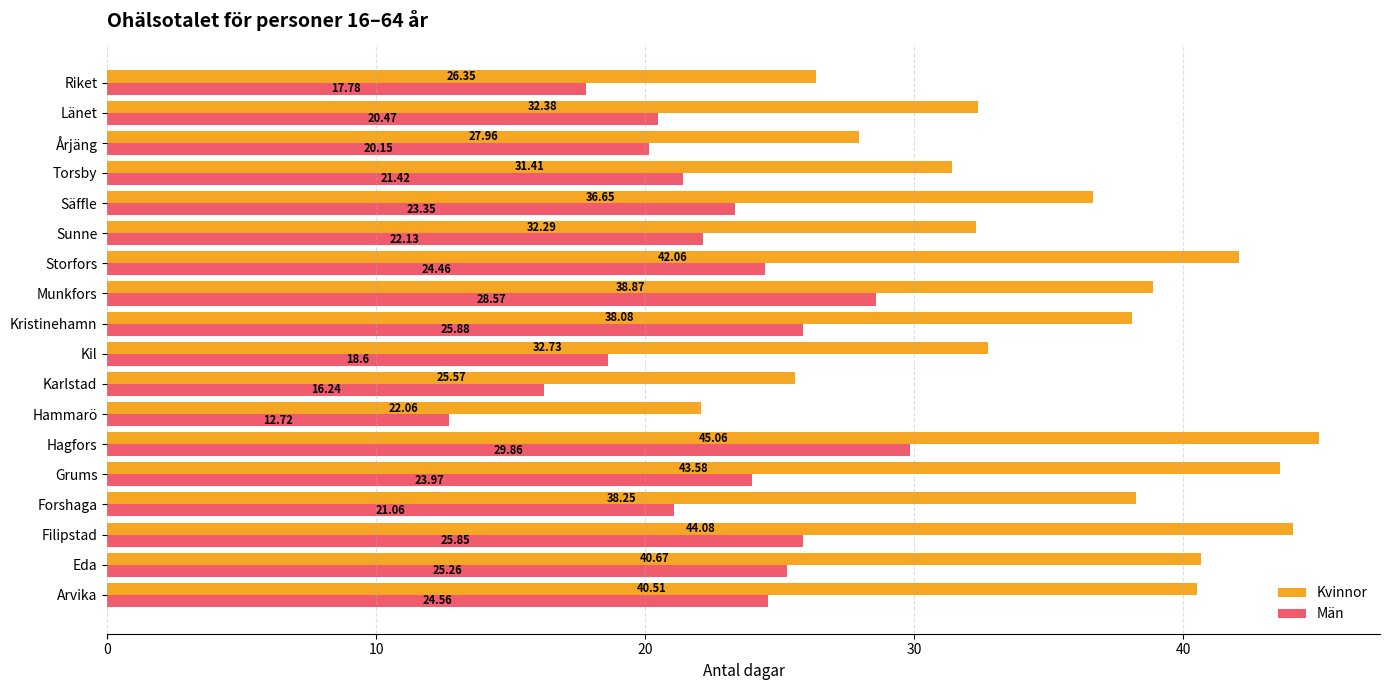

List the series in order of their peak value, lowest first.

Män, Kvinnor